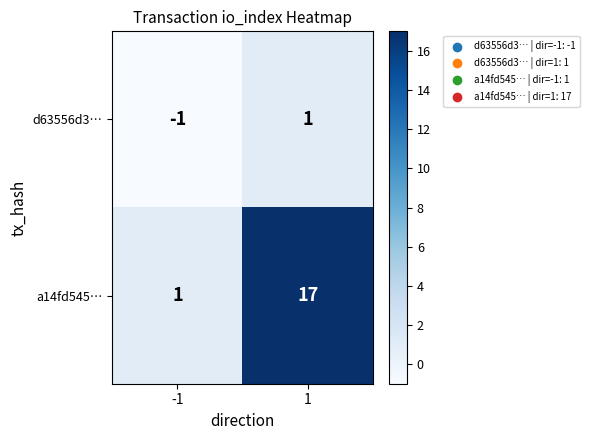

What is the greatest value displayed?

17